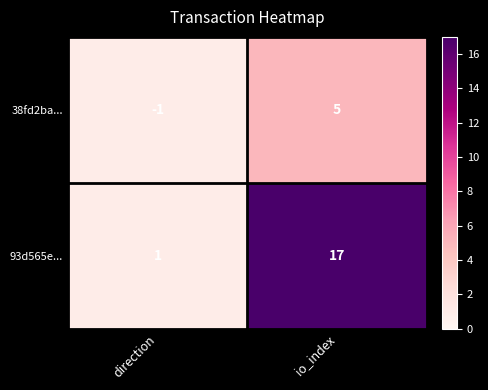

List the series in order of their peak value, lowest first.

38fd2ba..., 93d565e...